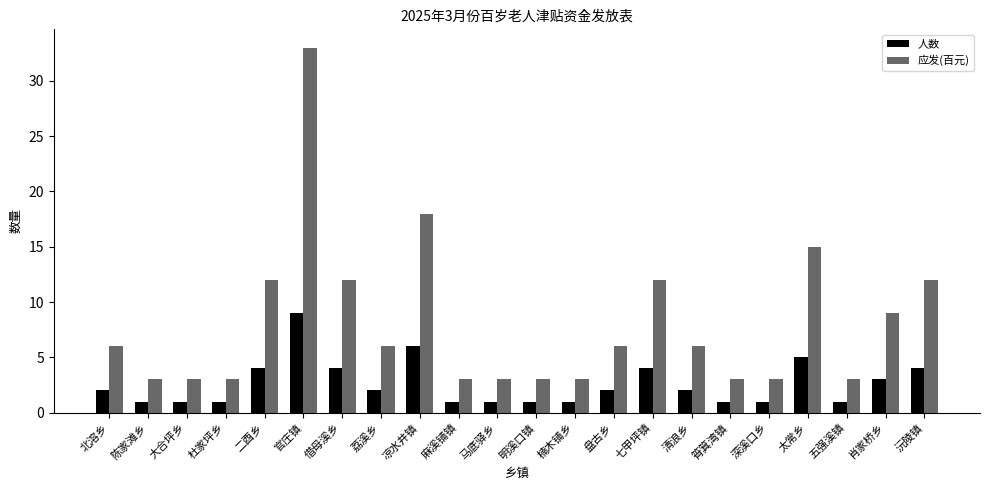

At which category is the sum across all series the highest?

官庄镇